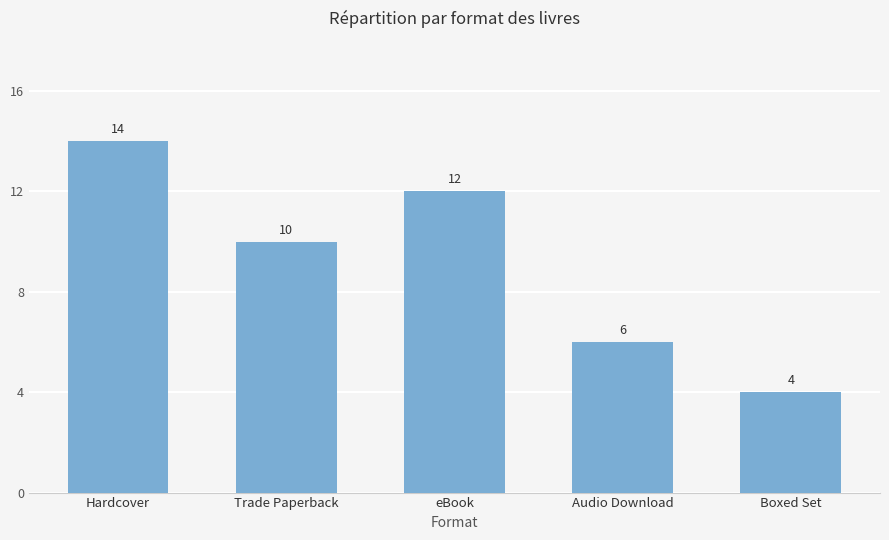

What is the label of the 1st bar from the right?

Boxed Set